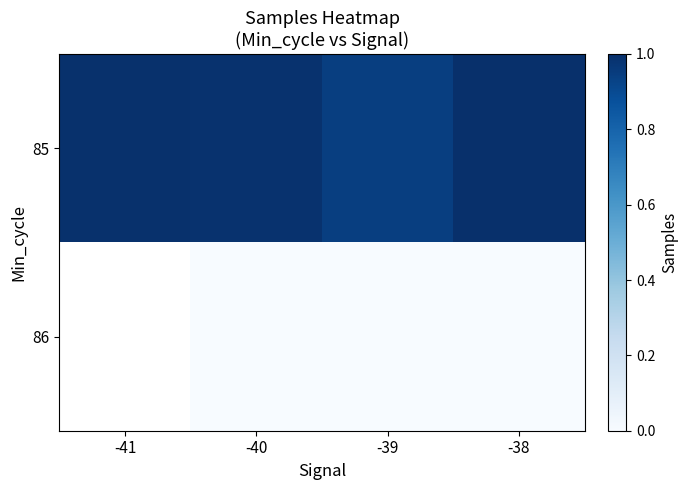

Which series changed the most between -40 and -38?

85